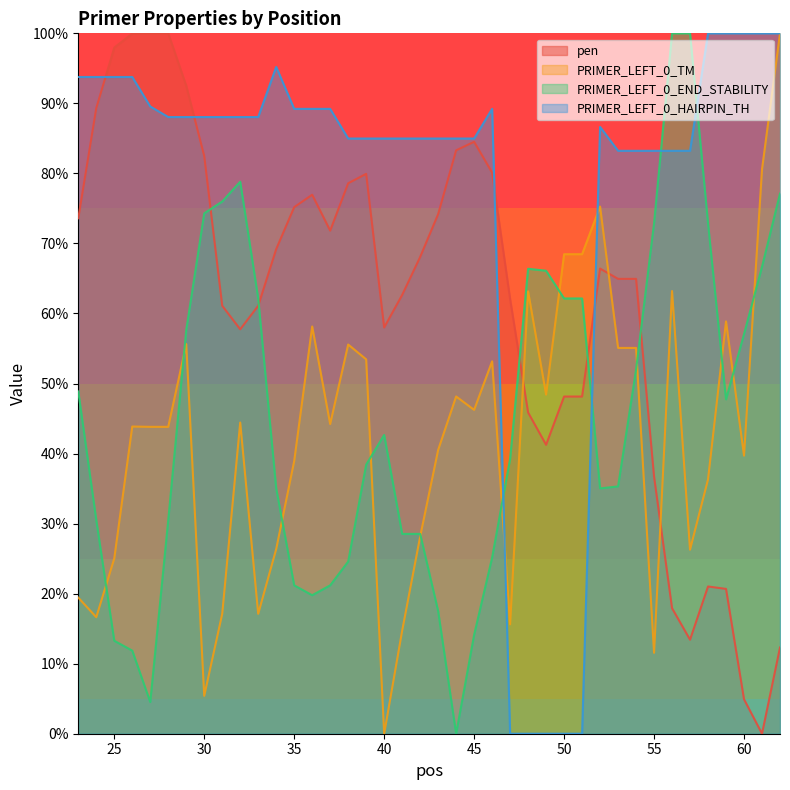

Which has a higher value, 37 or 46?

46